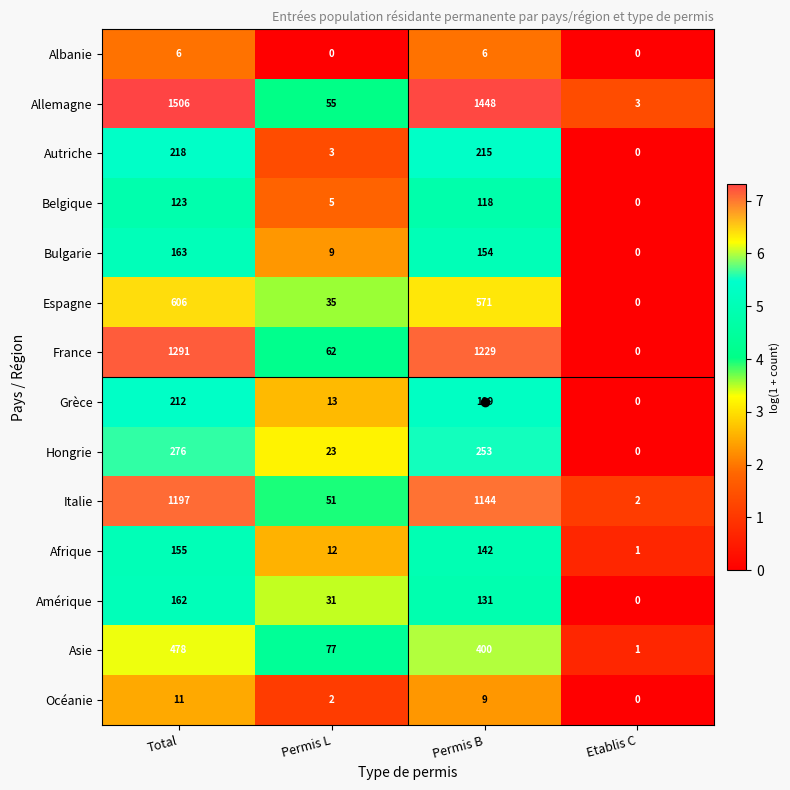

How many values in Amérique are above zero?

3